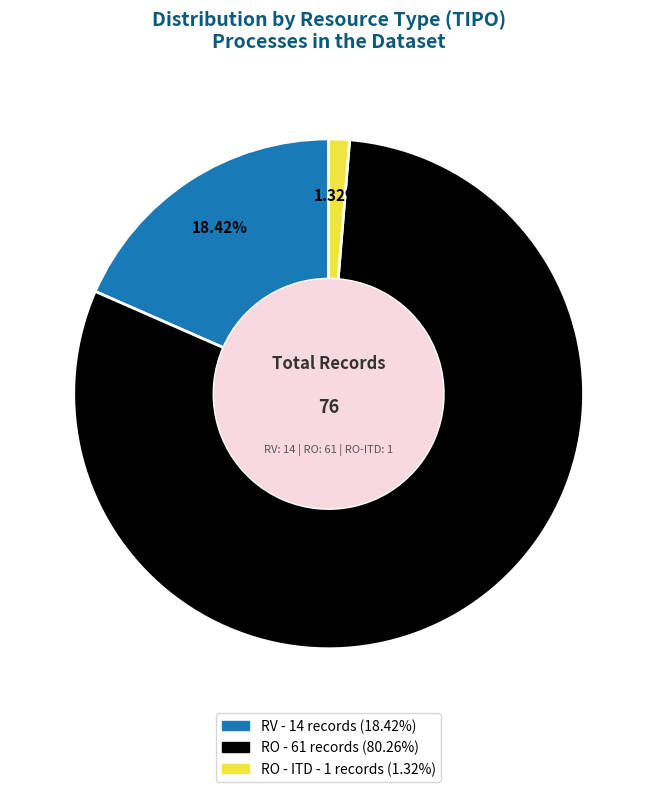

Is there any slice that represents more than half of the pie?

Yes